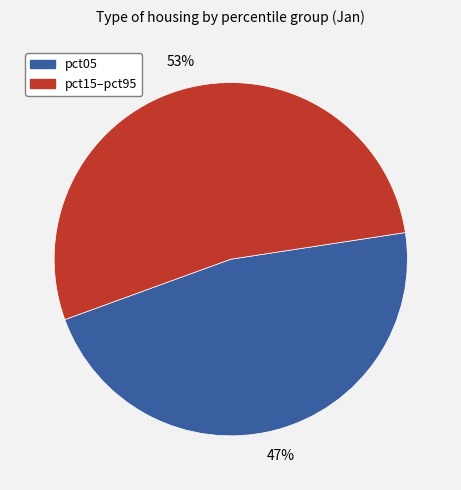

What is the majority slice?

pct15–pct95